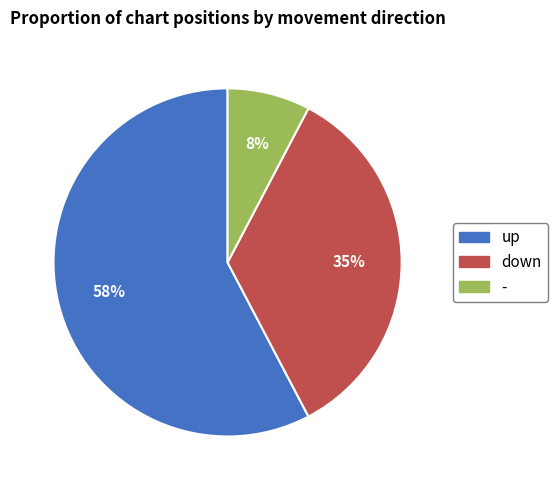

To the nearest percent, what is the average slice percentage?

33%